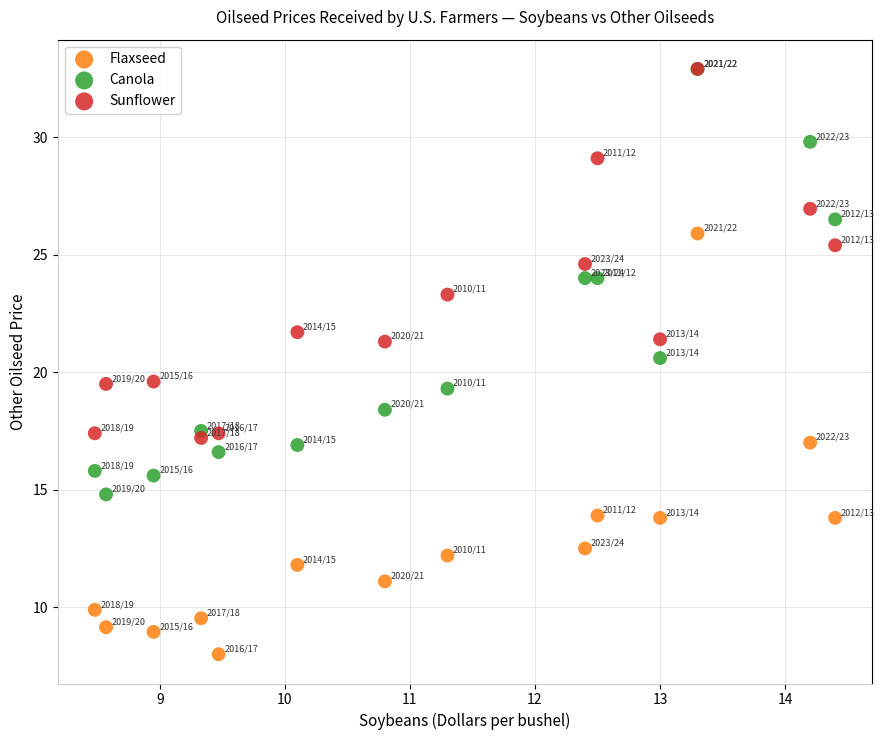

In the Canola series, what Y value is closest to 23?

24.0